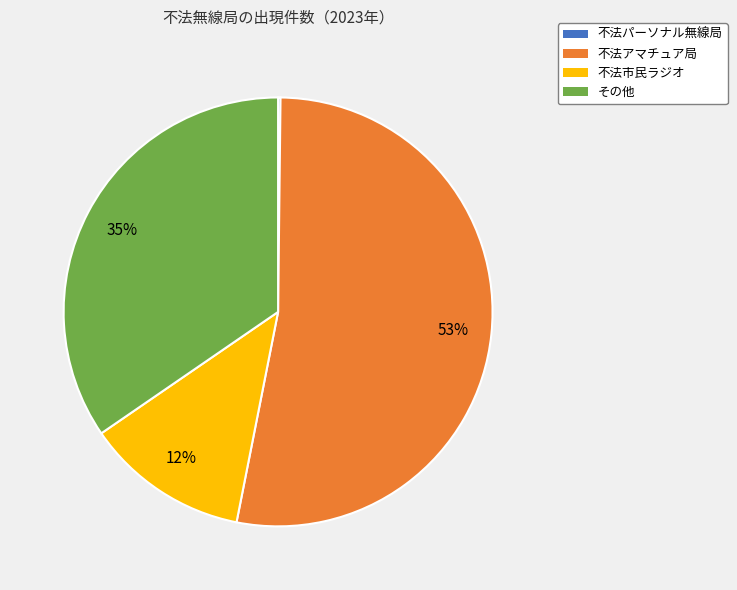

Which category accounts for the majority?

不法アマチュア局